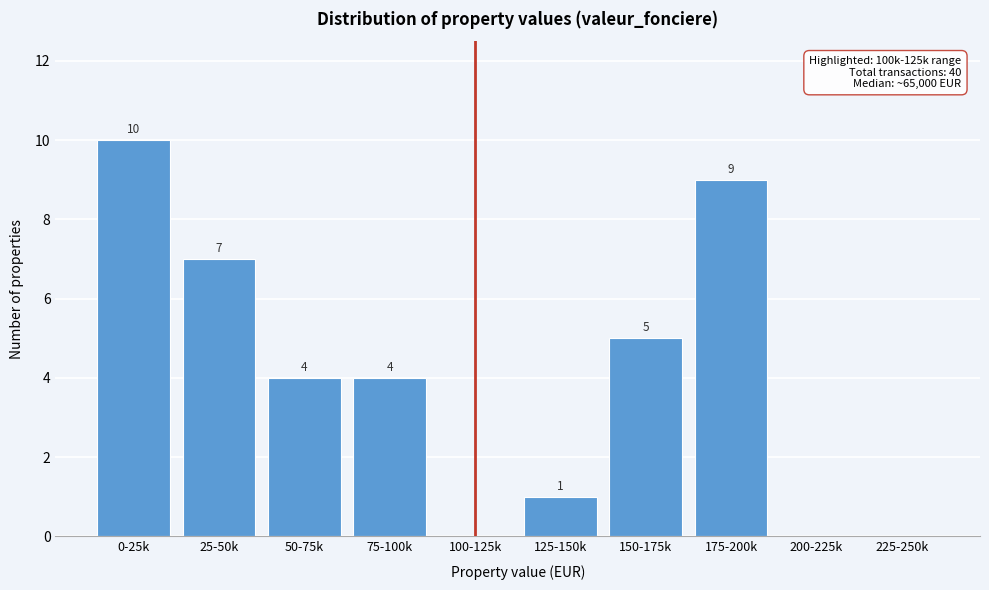

Reading left to right, list all the values displayed in this chart.

0-25k=10	25-50k=7	50-75k=4	75-100k=4	100-125k=0	125-150k=1	150-175k=5	175-200k=9	200-225k=0	225-250k=0